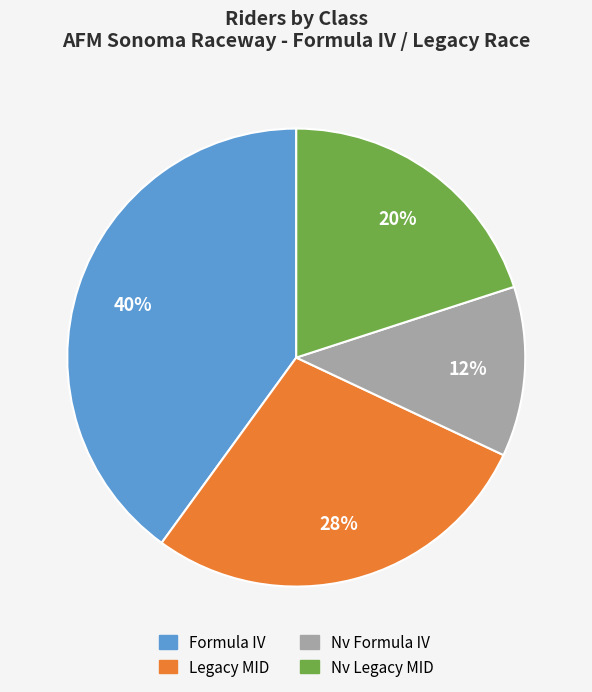

How many slices are in this pie chart?

4